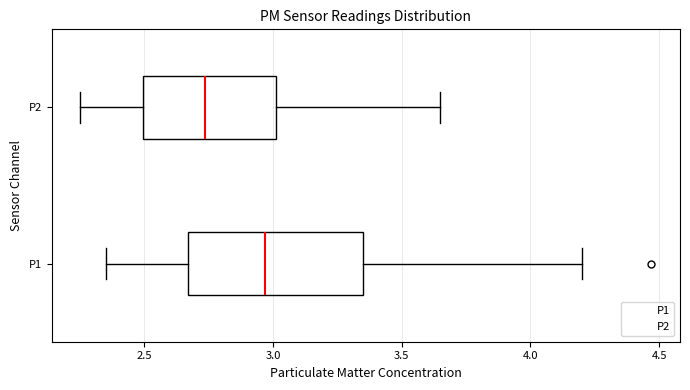

Which box has the furthest to the right median line?

P1